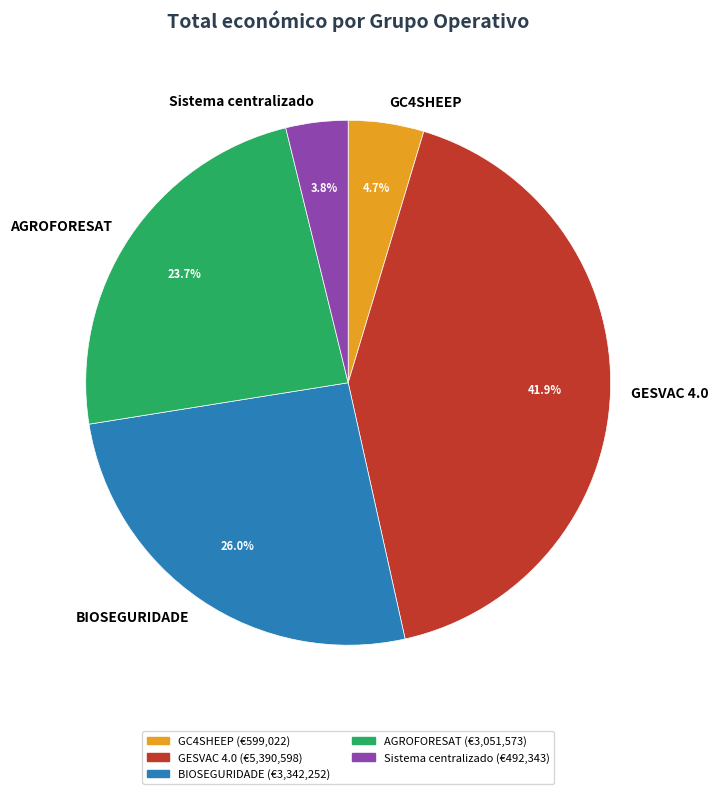

What is the total percentage of BIOSEGURIDADE and Sistema centralizado?

29.8%